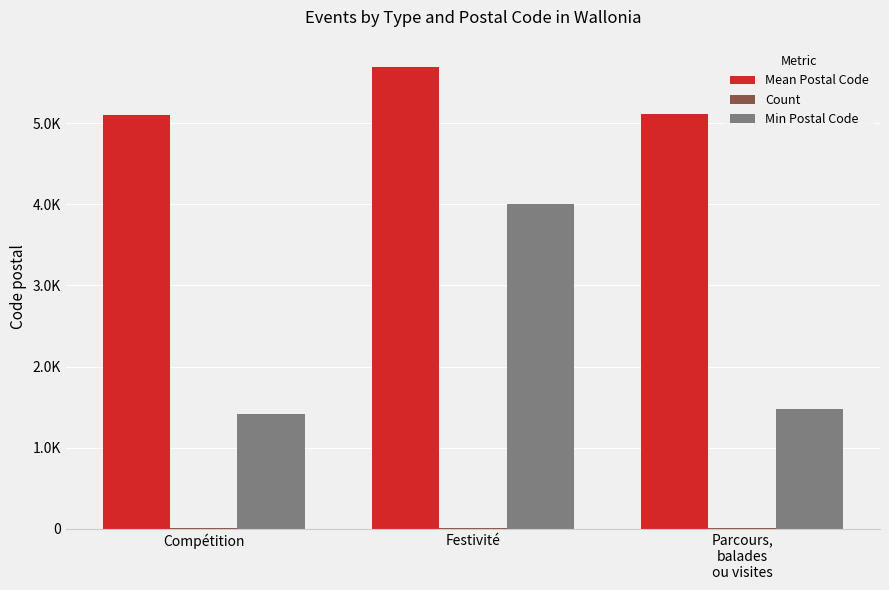

Between Festivité and Parcours,
balades
ou visites, which series saw the biggest shift?

Min Postal Code